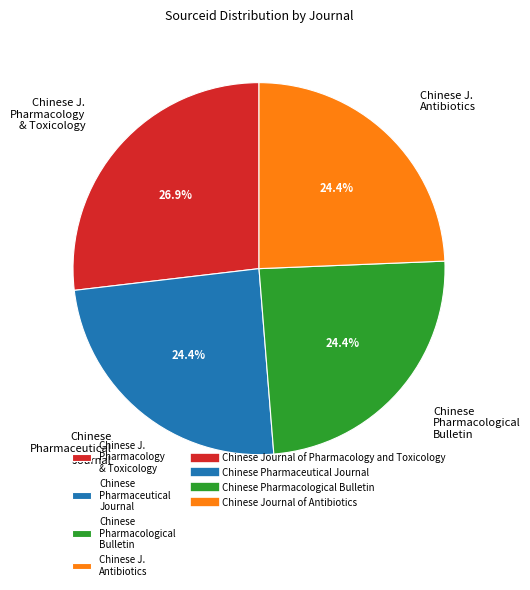

To the nearest percent, what is the combined percentage of Chinese Pharmacological Bulletin and Chinese Pharmaceutical Journal?

49%